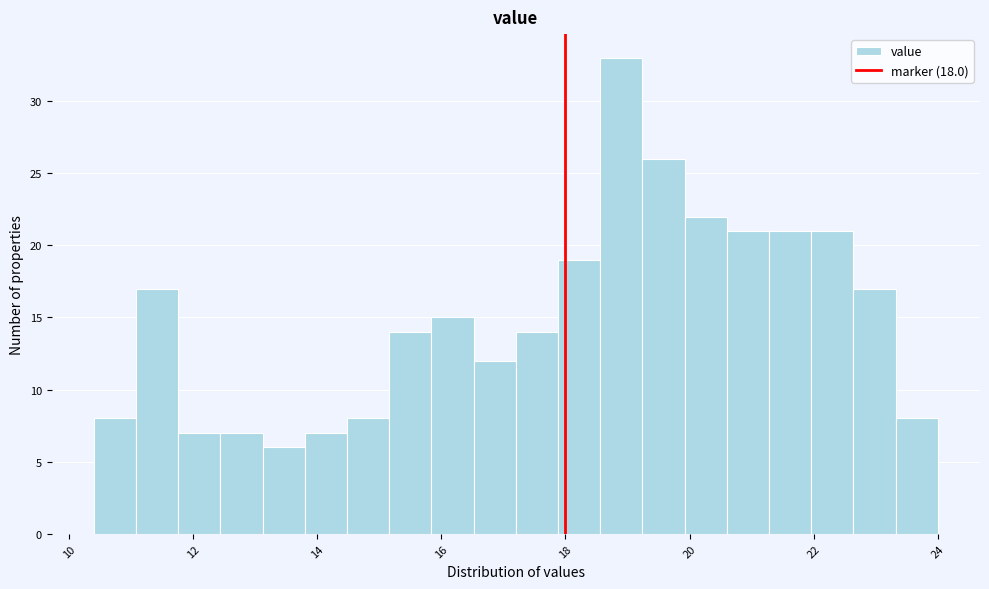

Around what value on the x-axis is the tallest bar? Give the approximate position of its centre, as read against the axis.

19.0